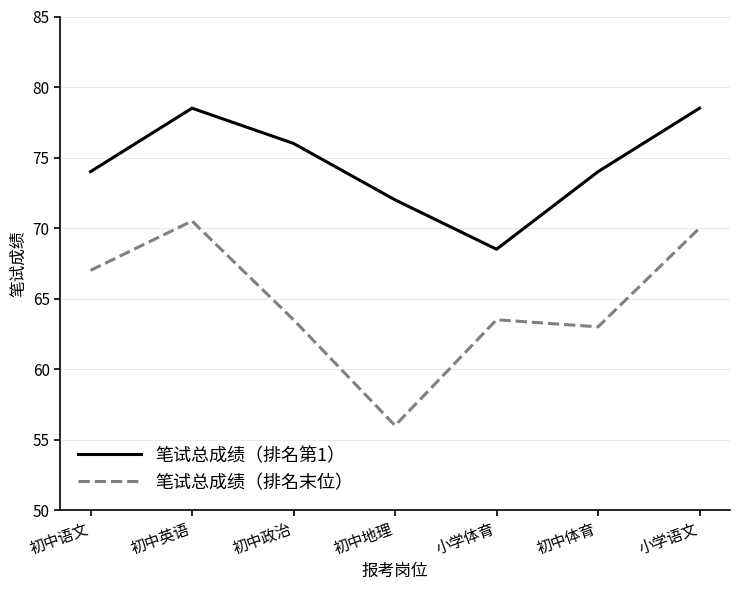

True or false: 笔试总成绩（排名末位） has a value of 125.1 at 小学语文.

False